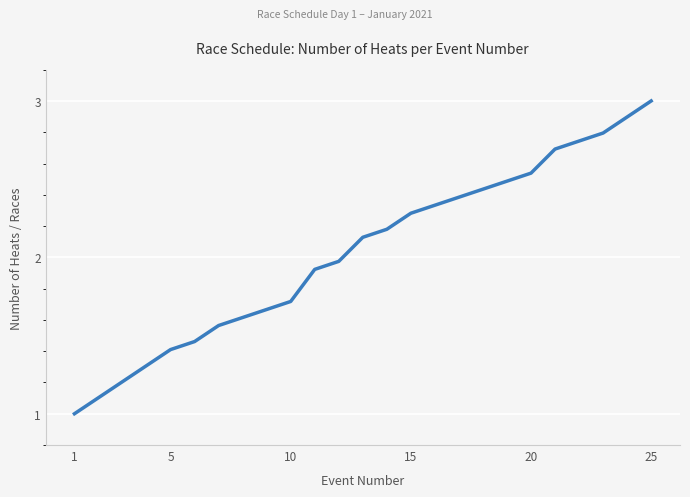

What is the sum of all values?

50.8